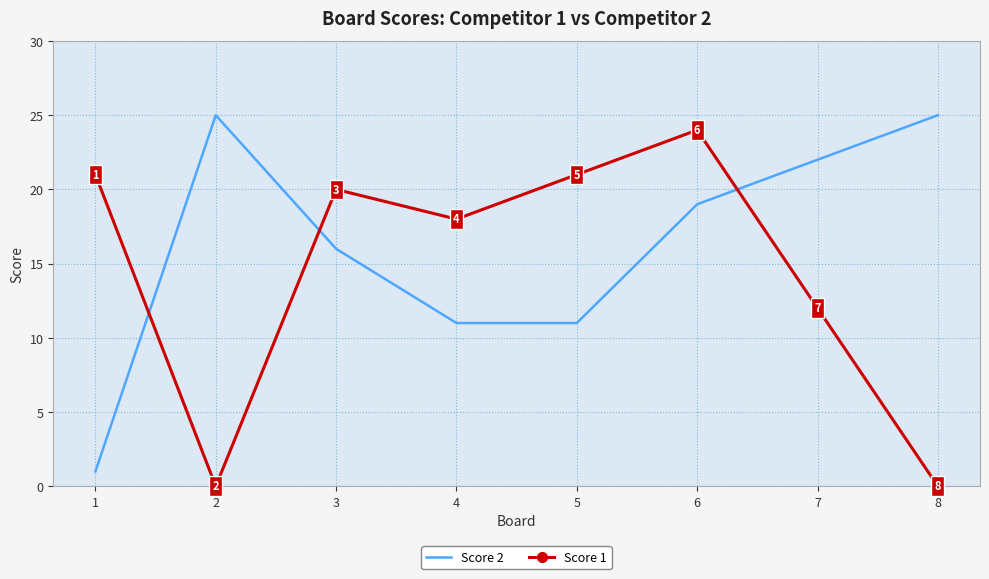

What is the spread (max minus min) of values at 1?

20